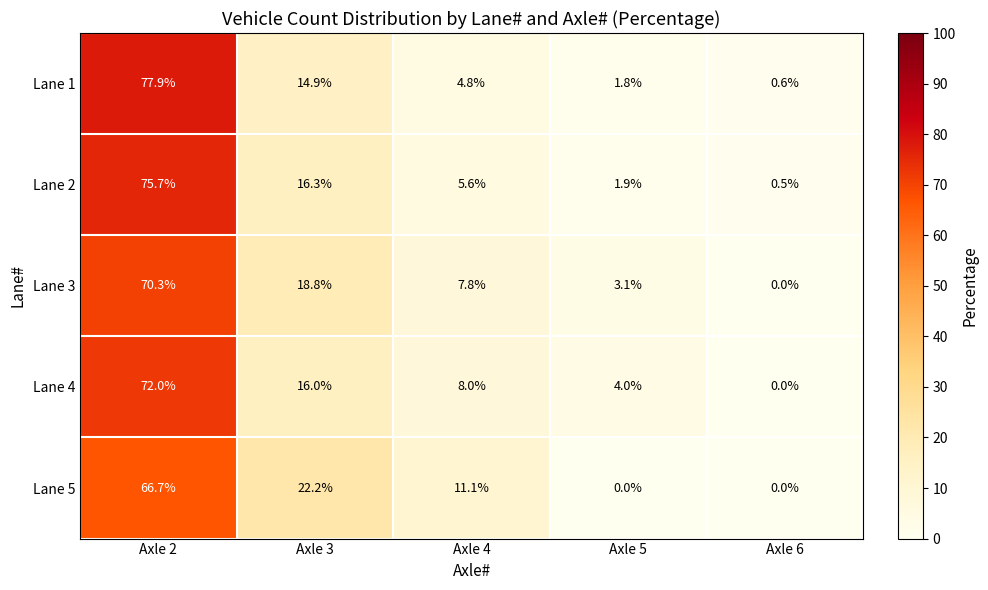

What is the maximum value for Lane 5?

66.7